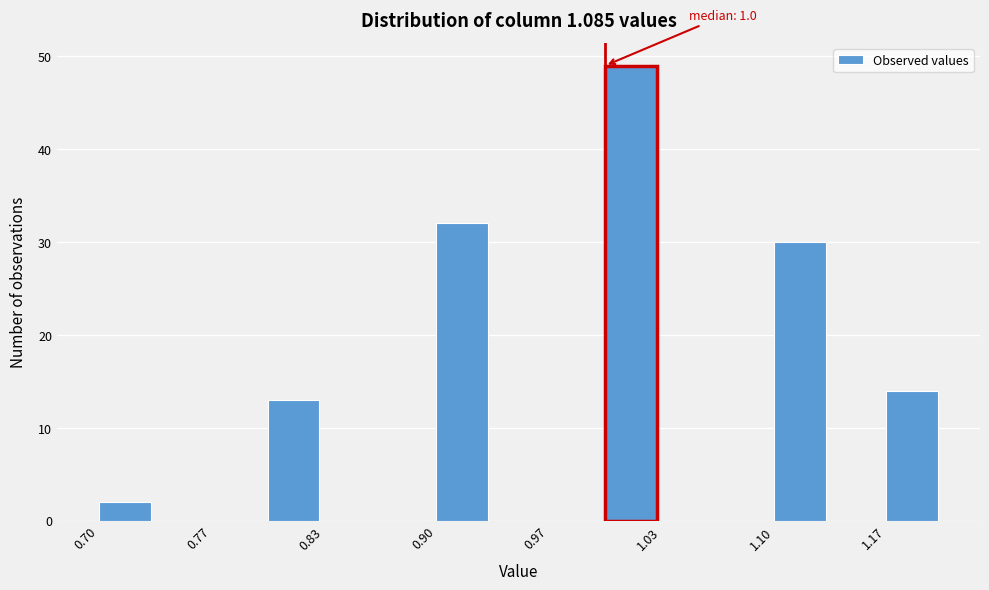

Read against the x-axis, roughly where is the centre of the tallest bar?

1.02